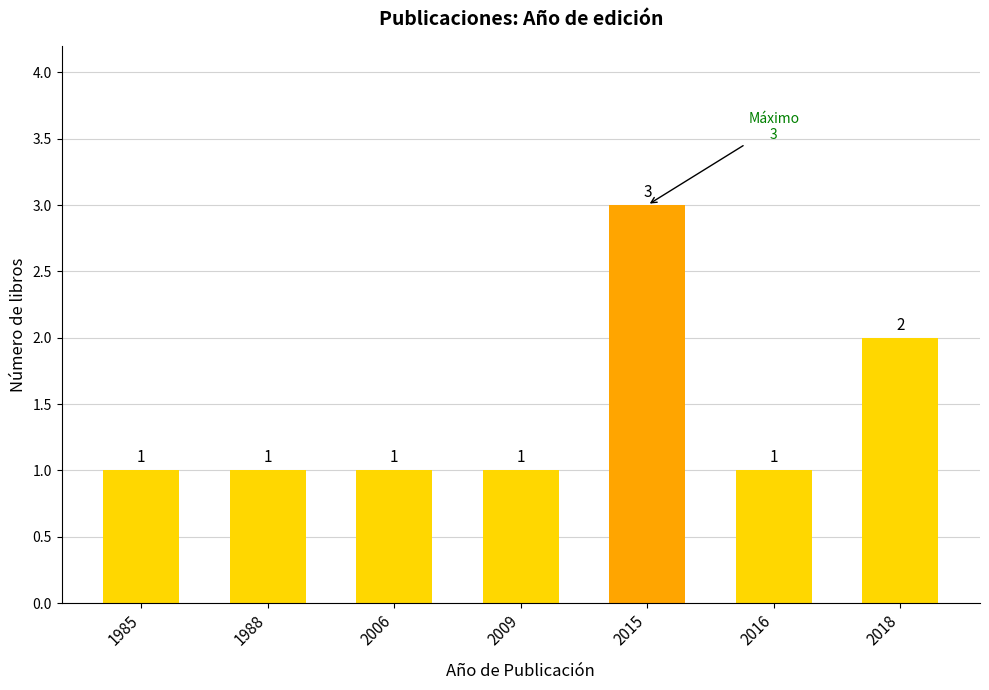

Which has a higher value, 1985 or 2018?

2018